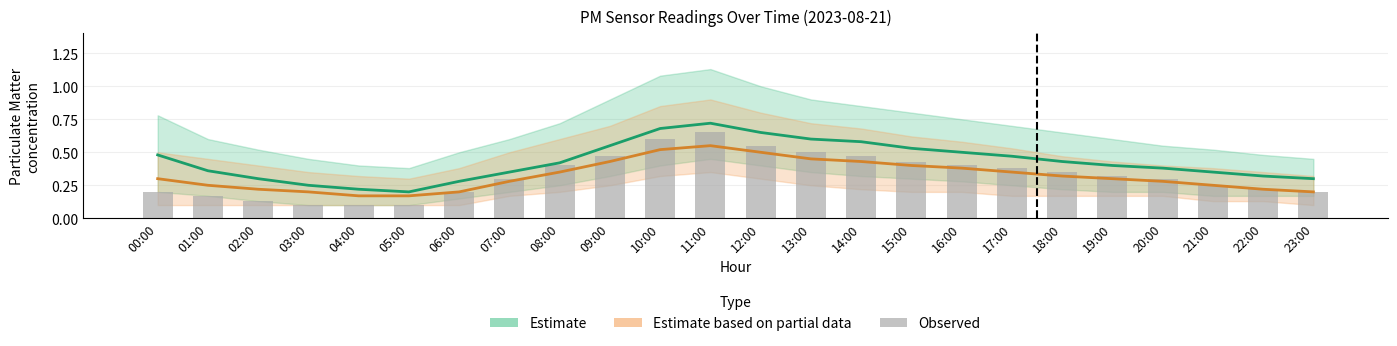

Is the value of observed at 22:00 greater than the value of P2 (Partial) at 03:00?

Yes